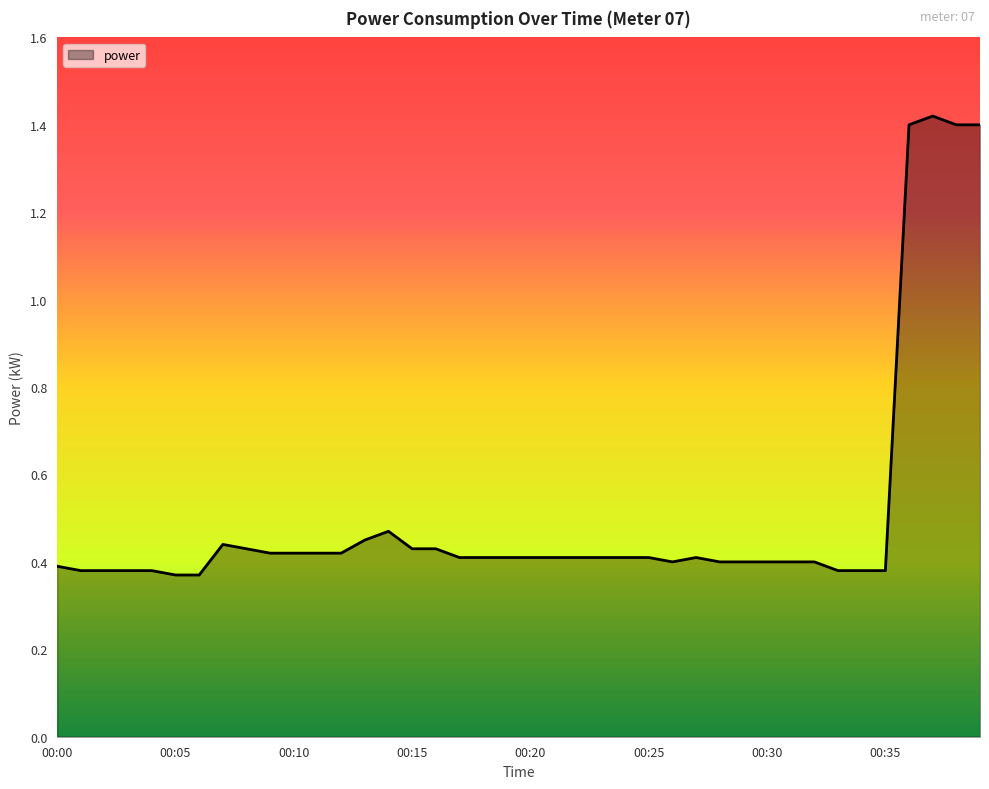

Reading right to left, list all the values displayed in this chart.

1.4	1.4	1.4	1.4	0.4	0.4	0.4	0.4	0.4	0.4	0.4	0.4	0.4	0.4	0.4	0.4	0.4	0.4	0.4	0.4	0.4	0.4	0.4	0.4	0.4	0.5	0.5	0.4	0.4	0.4	0.4	0.4	0.4	0.4	0.4	0.4	0.4	0.4	0.4	0.4